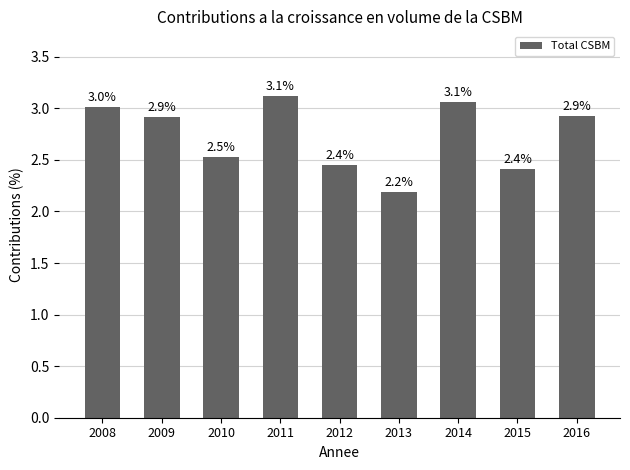

What is the sum of the values at 2009 and 2012?

5.4